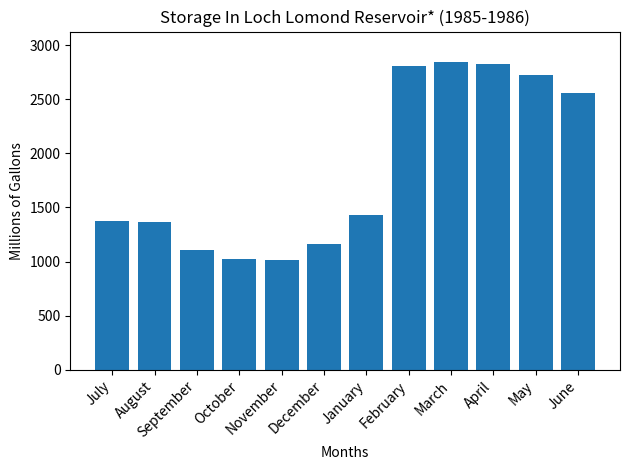

What is the difference between the values at September and August?

256